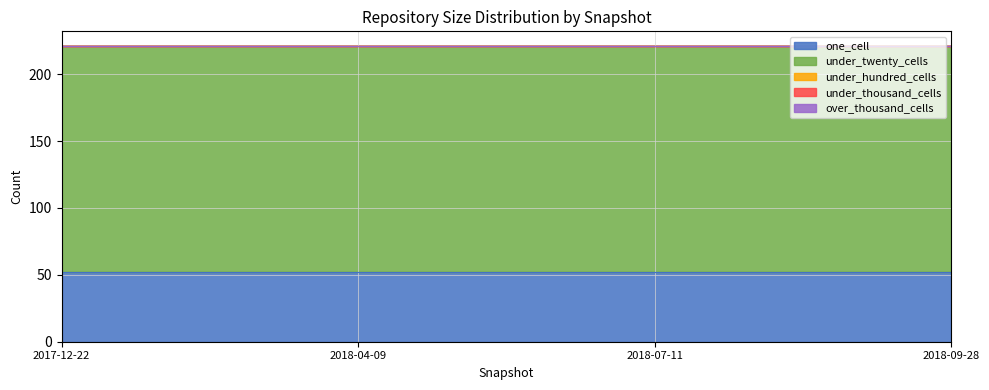

Which series has the largest total across all categories?

under_twenty_cells